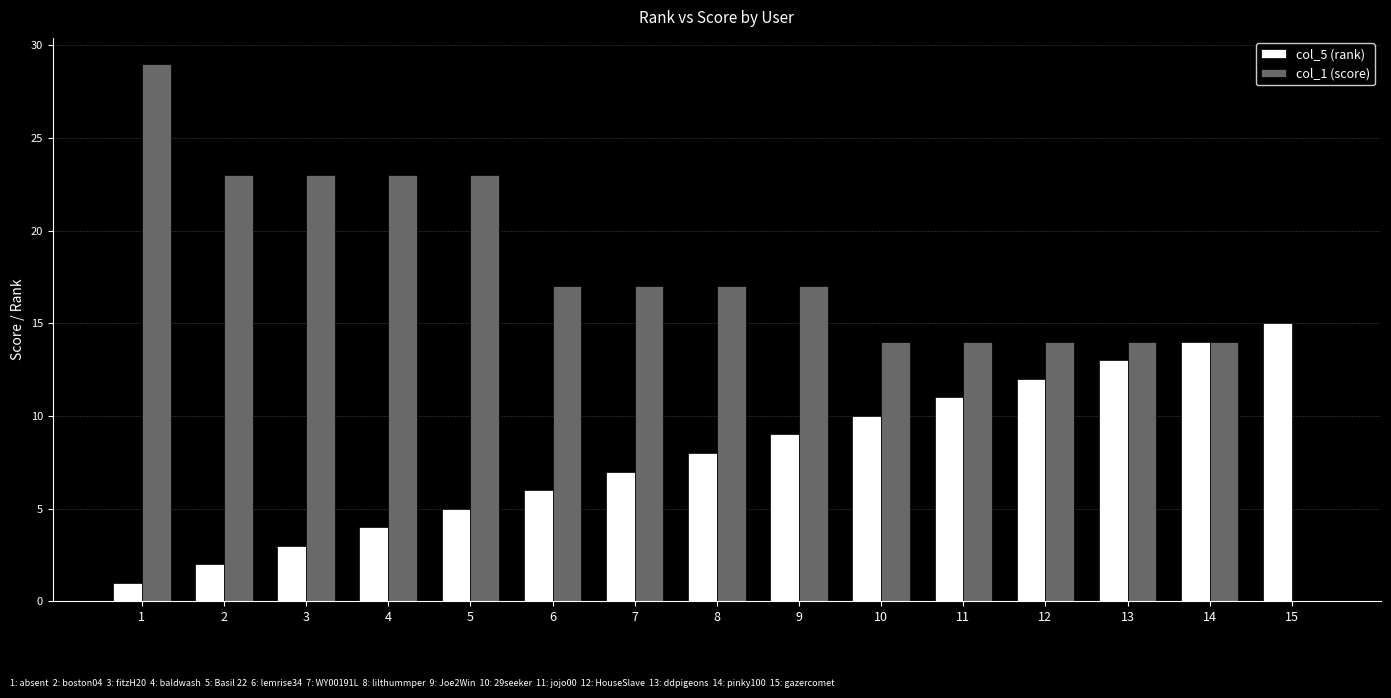

Reading left to right, transcribe all the data shown in this chart.

col_5 (rank): 1	2	3	4	5	6	7	8	9	10	11	12	13	14	15
col_1 (score): 29	23	23	23	23	17	17	17	17	14	14	14	14	14	0